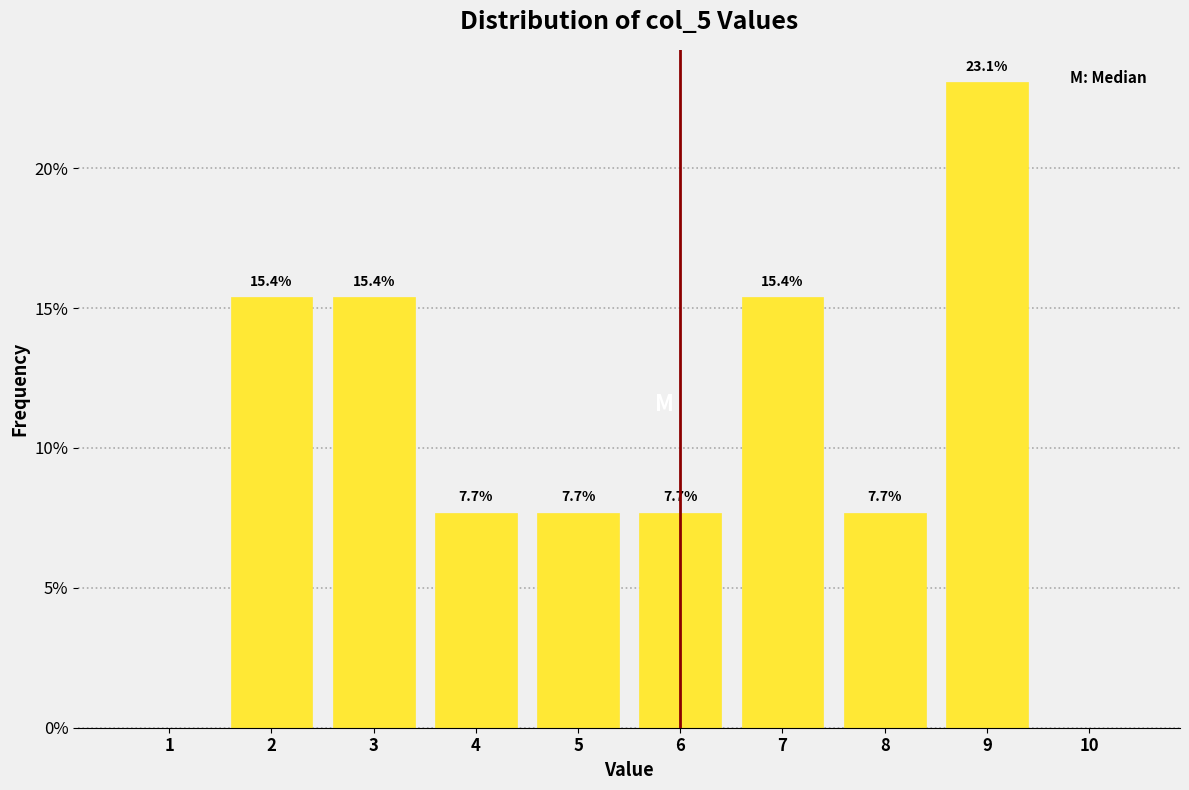

Which range on the x-axis has the tallest bar?

8.5 to 9.5